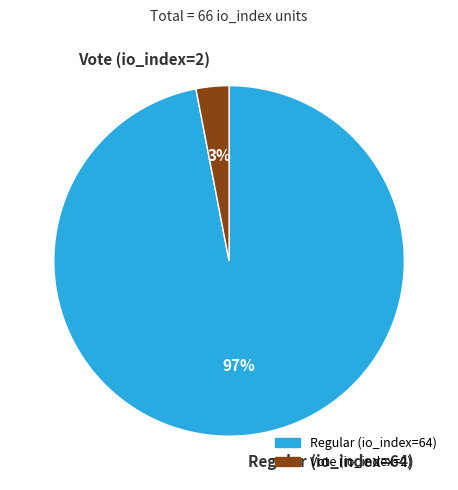

The Regular (io_index=64) slice represents 97% of the pie. True or false?

True